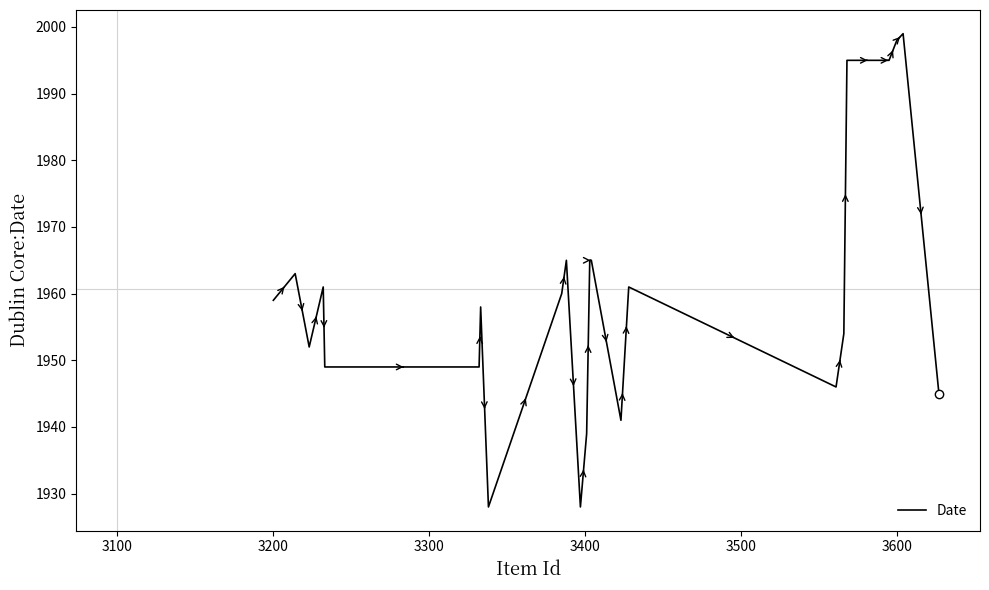

Does the chart display data point markers on the line(s)?

No